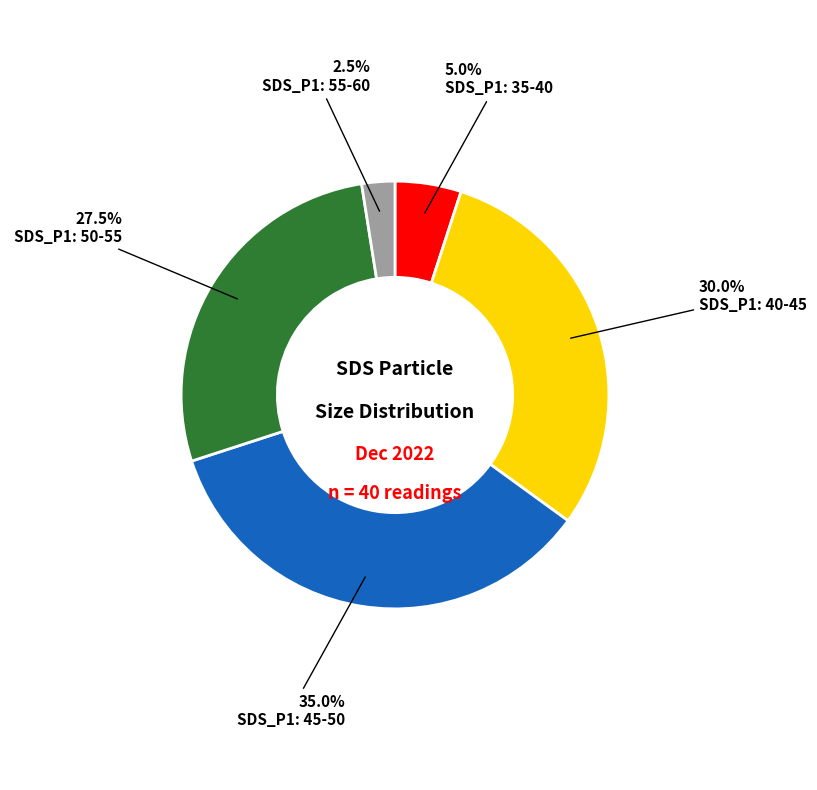

Is there a majority slice in this chart?

No